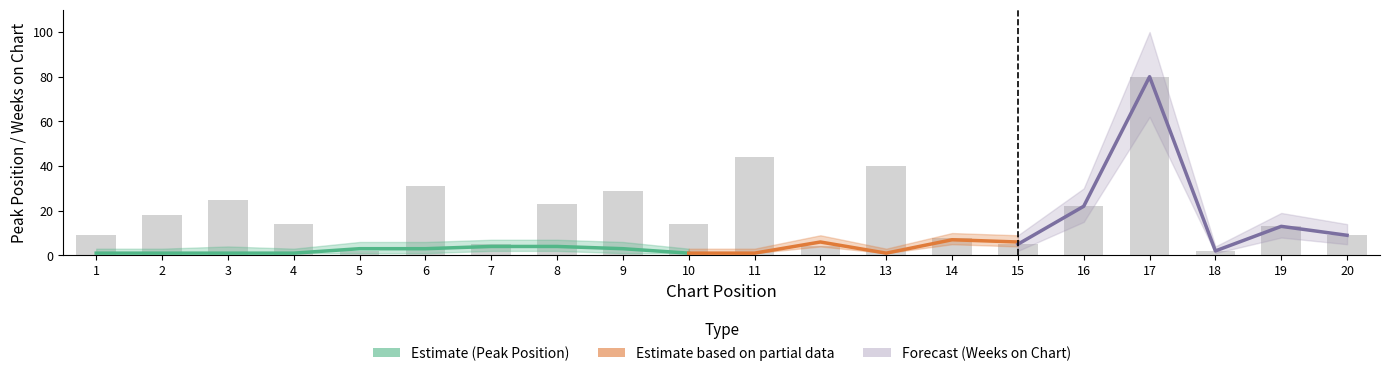

Are the bars horizontal?

No